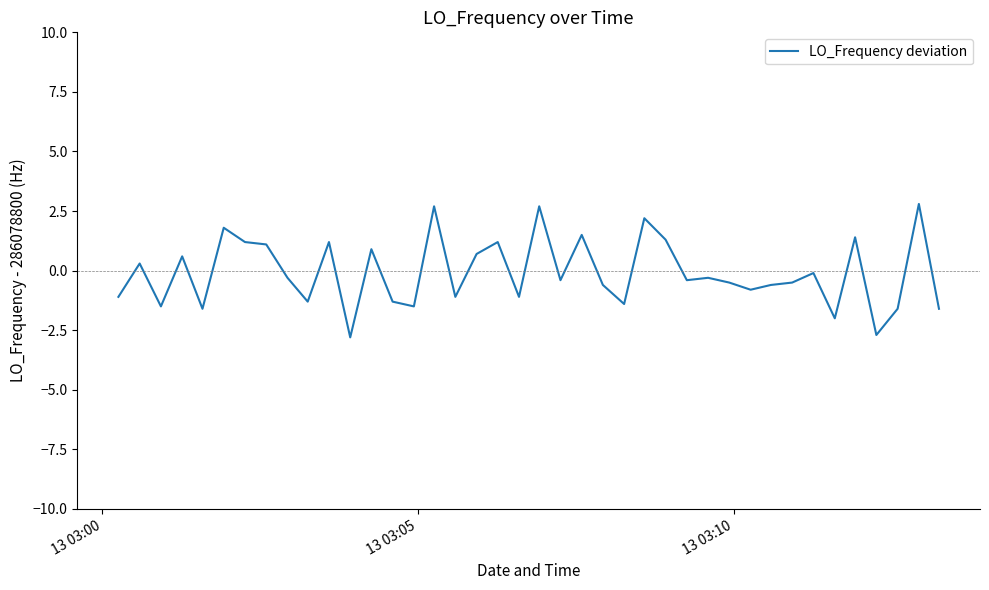

What is the difference between the maximum and minimum values?

5.6